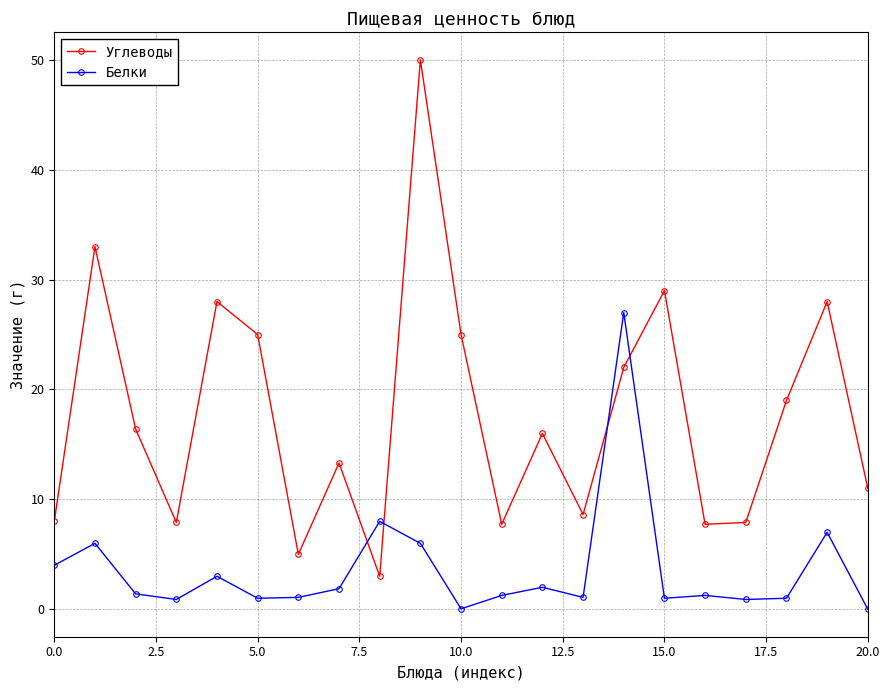

How many series are shown in this chart?

2